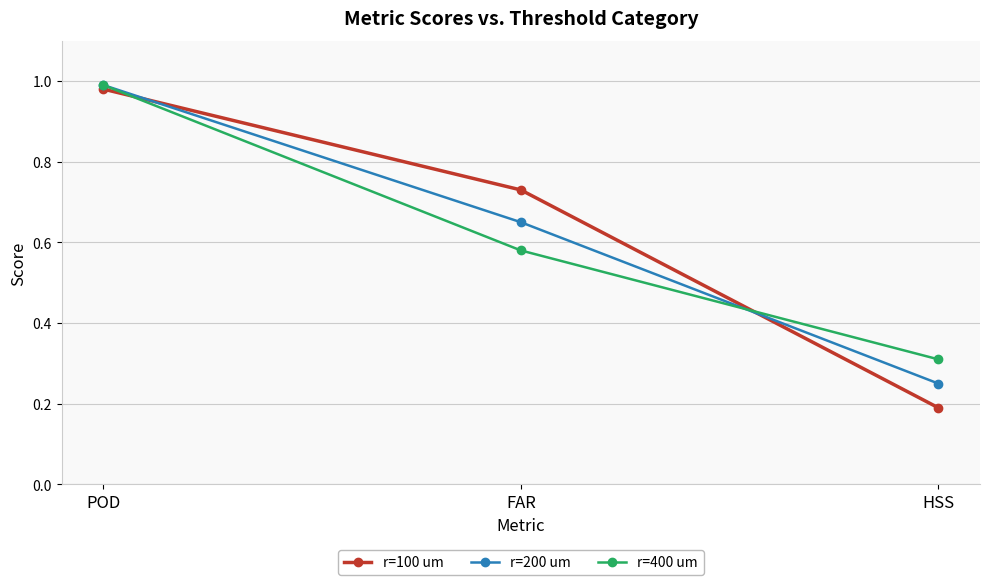

Is the value of r=100 um at POD greater than the value of r=400 um at POD?

No